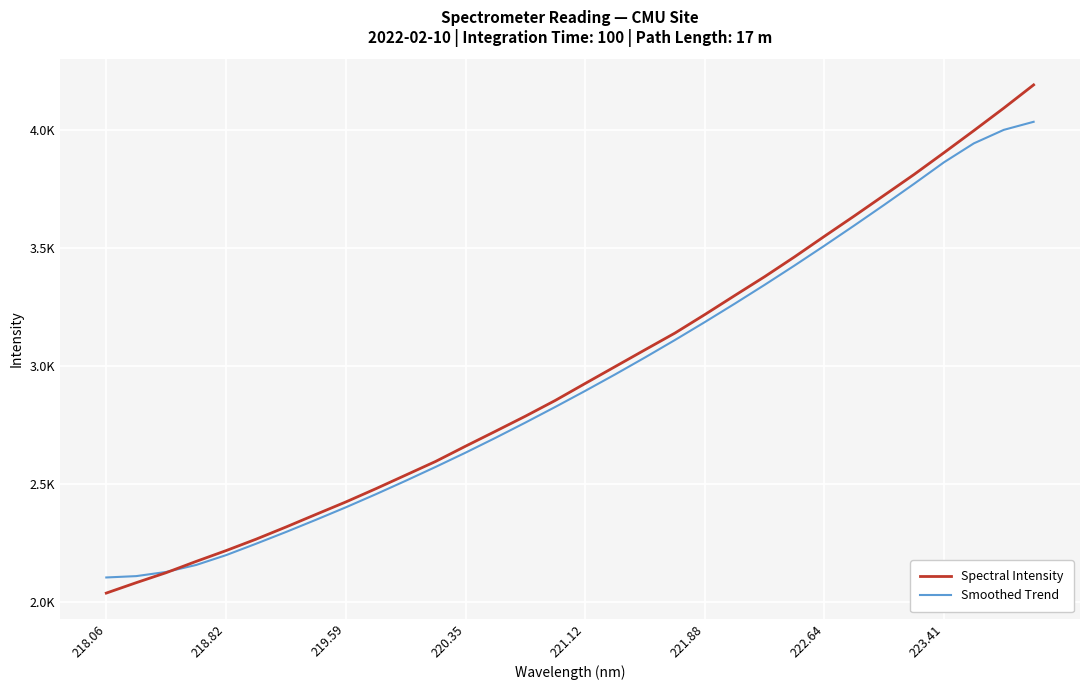

Is this an area chart (filled region under the line)?

No